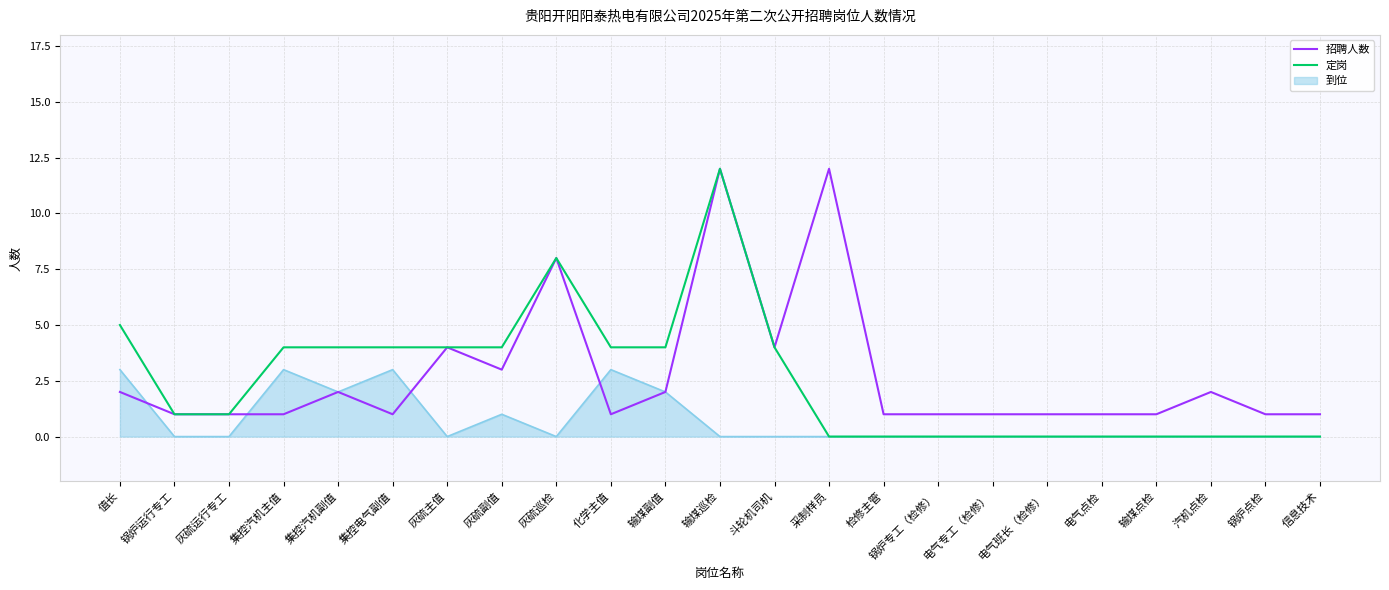

What position from the left is 灰硫运行专工?

3